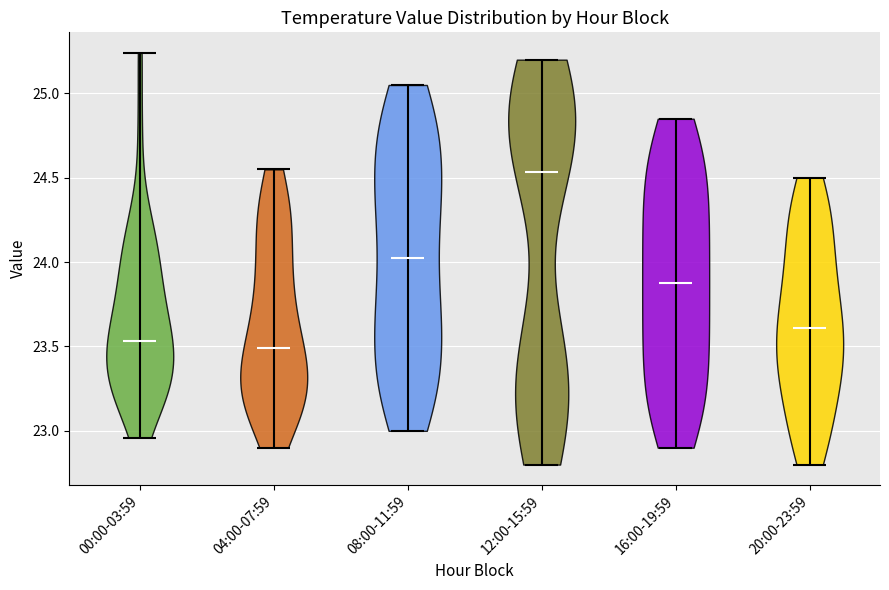

Which violin has the highest median line?

12:00-15:59